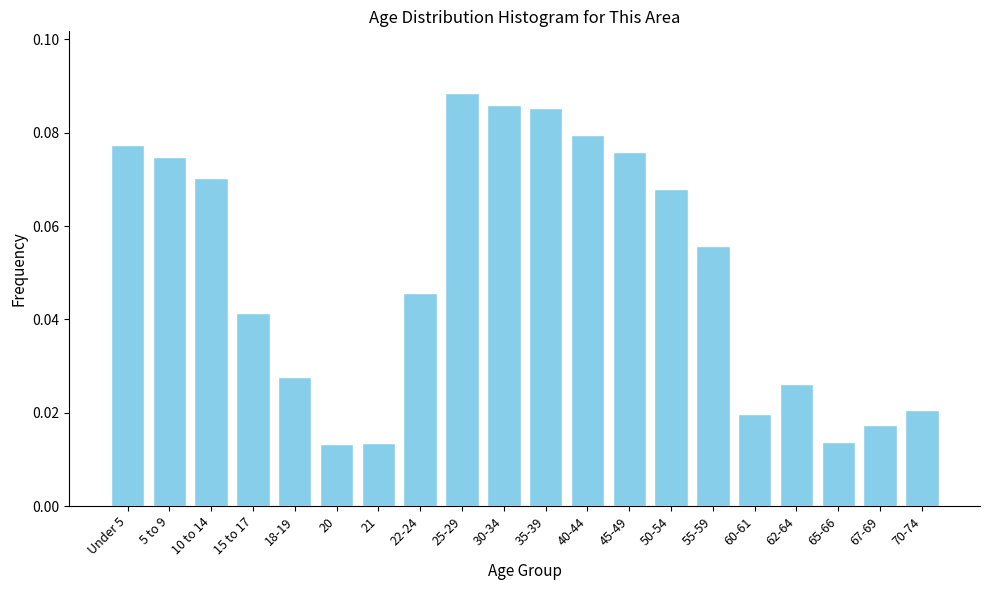

Count the values in the range 0 to 1.

20